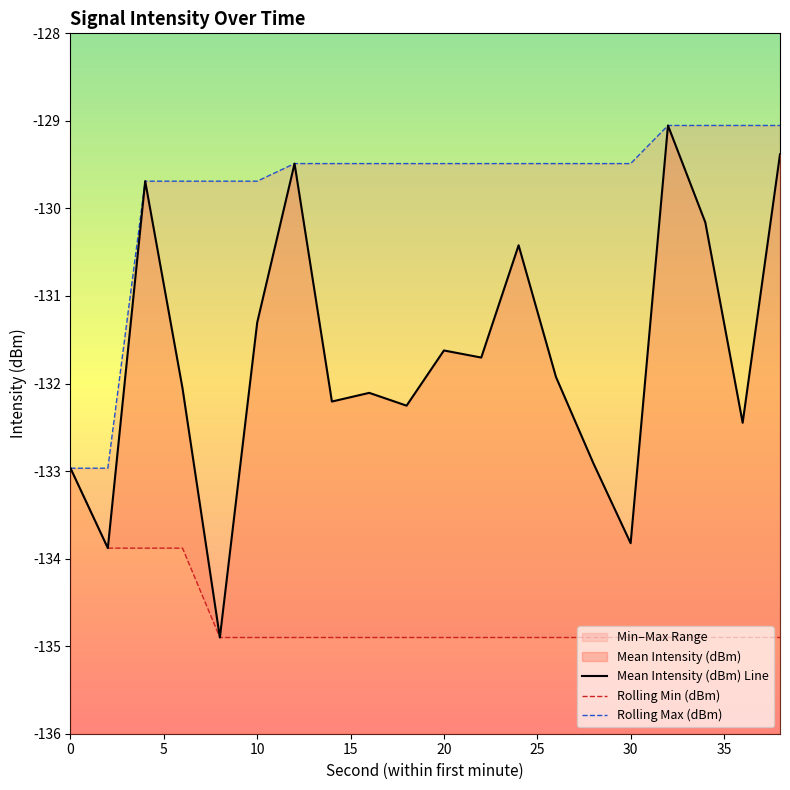

True or false: Rolling Min (dBm) and Rolling Max (dBm) intersect in this chart.

False